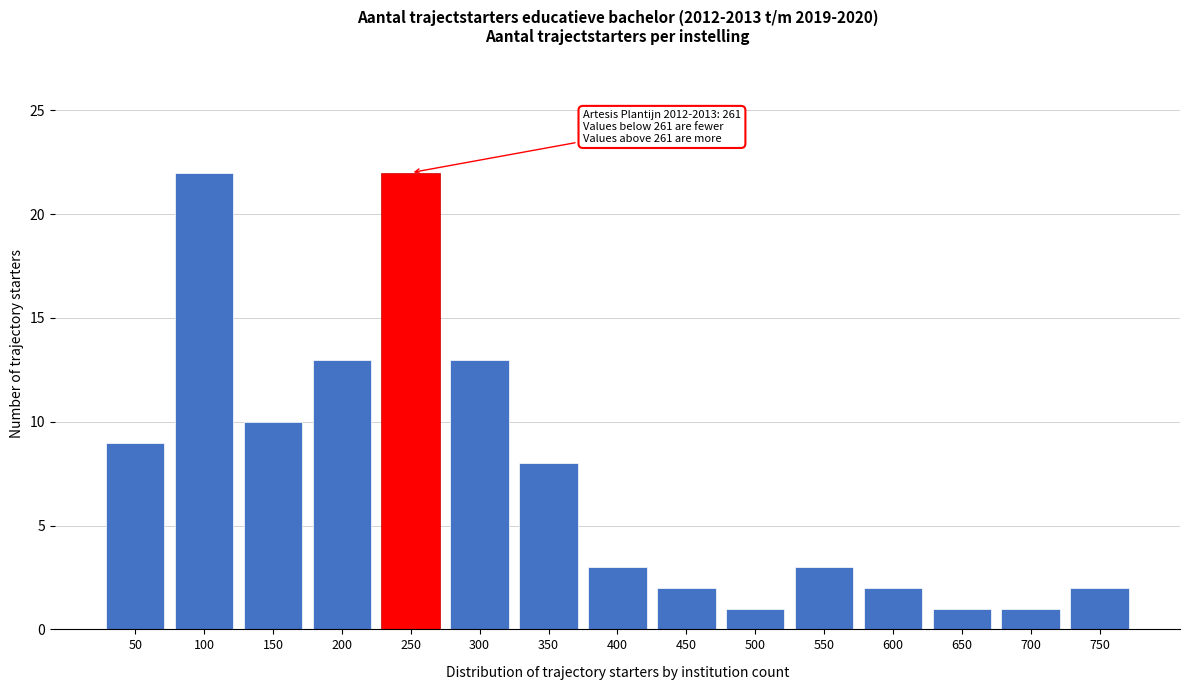

Reading right to left, what are all the values shown in this chart?

750=2	700=1	650=1	600=2	550=3	500=1	450=2	400=3	350=8	300=13	250=22	200=13	150=10	100=22	50=9